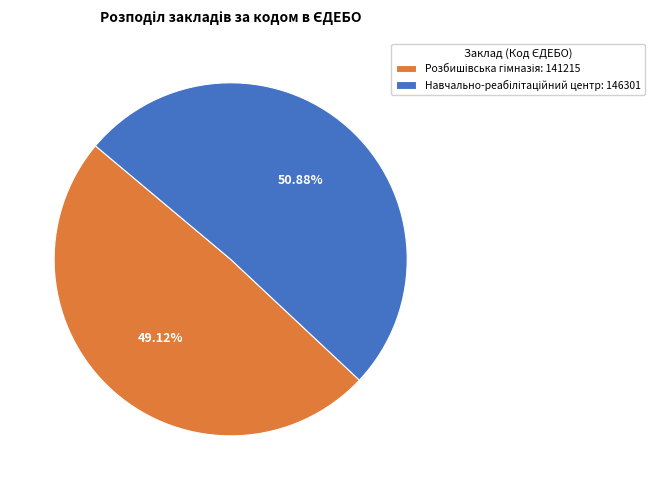

Does any single category account for the majority?

Yes